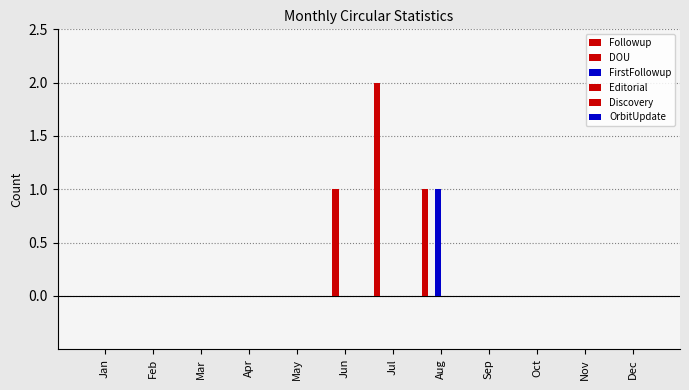

Are the bars grouped side by side (vs. stacked)?

Yes